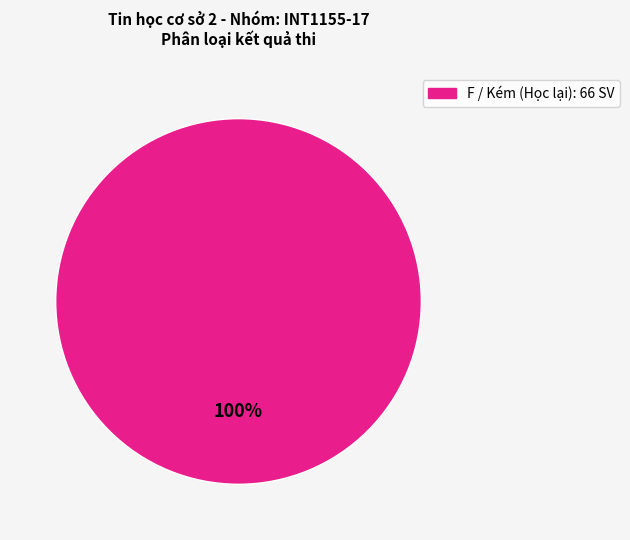

Does any single category account for the majority?

Yes